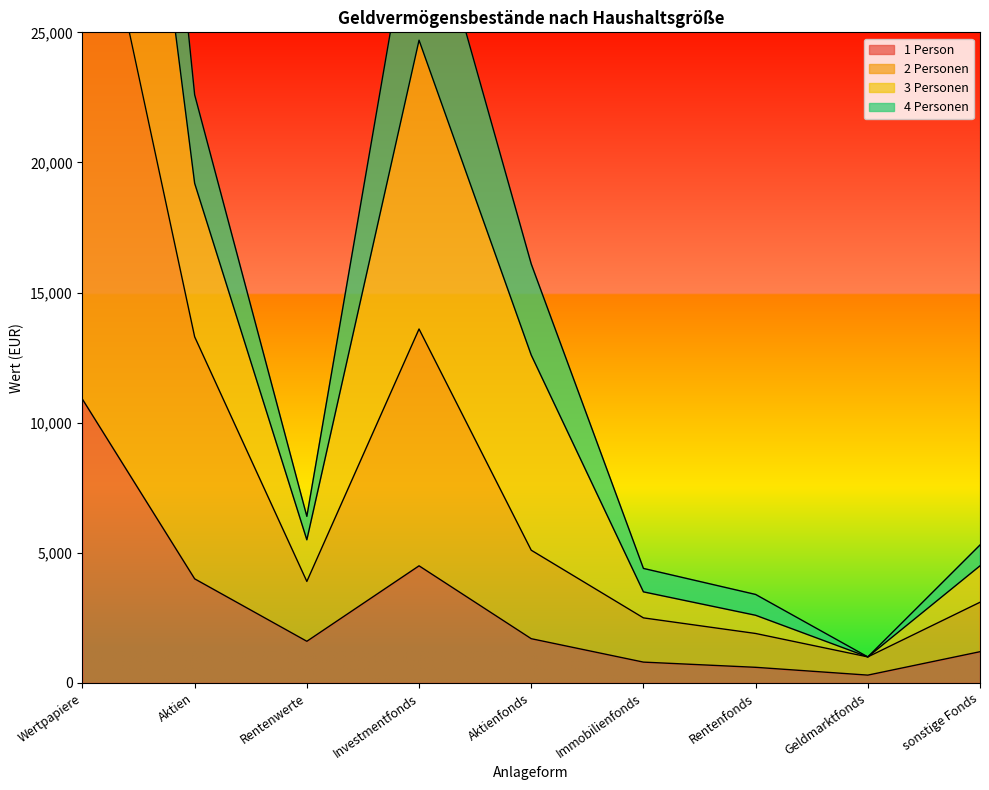

True or false: 4 Personen and 2 Personen cross at least once.

False